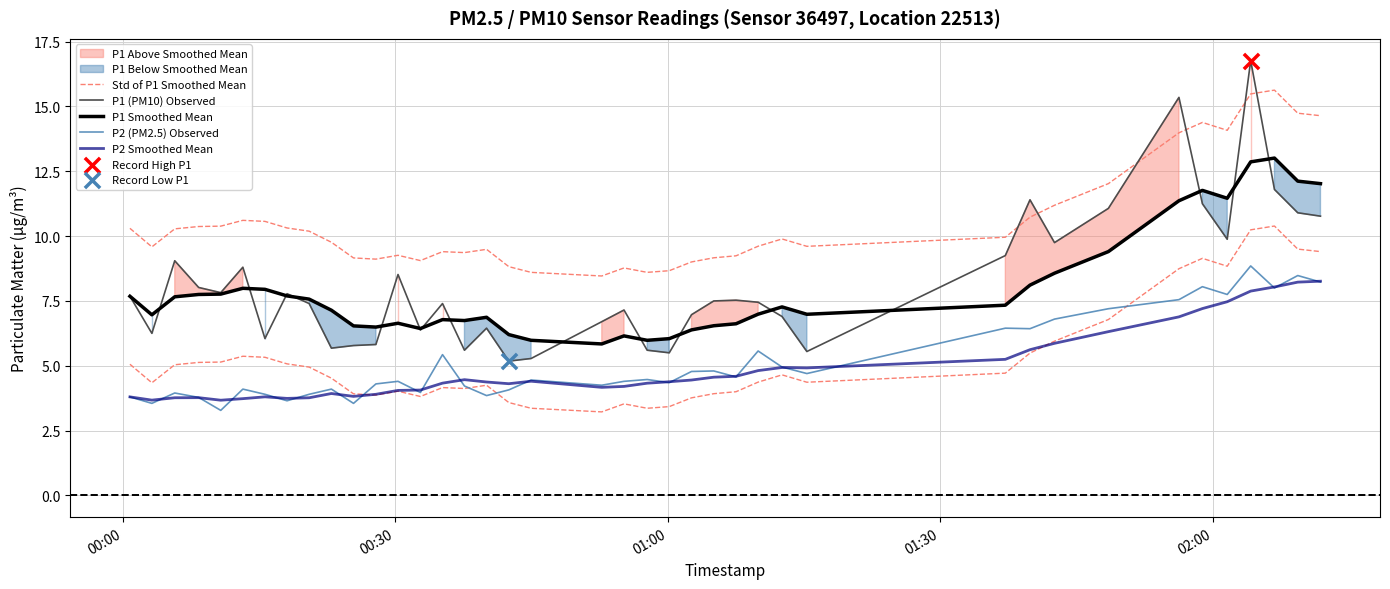

Which series has the largest total across all categories?

Std of P1 Smoothed Mean